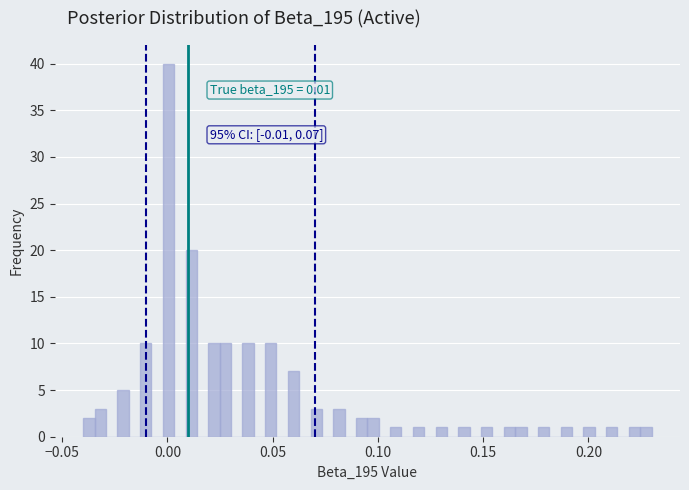

Read against the x-axis, roughly where is the centre of the tallest bar?

0.000